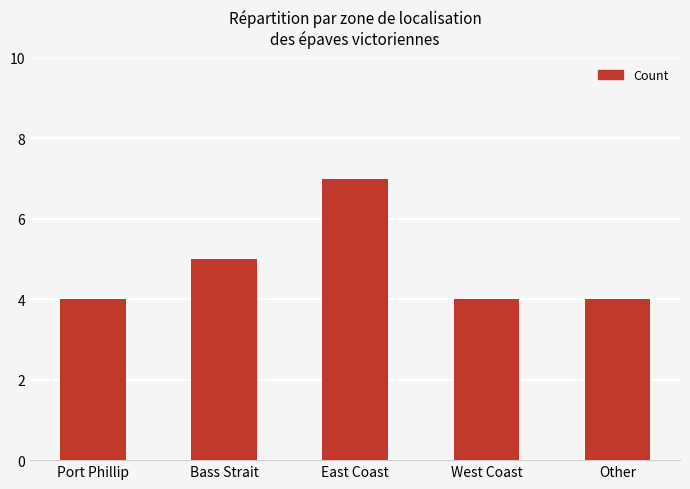

Which has a higher value, East Coast or Bass Strait?

East Coast